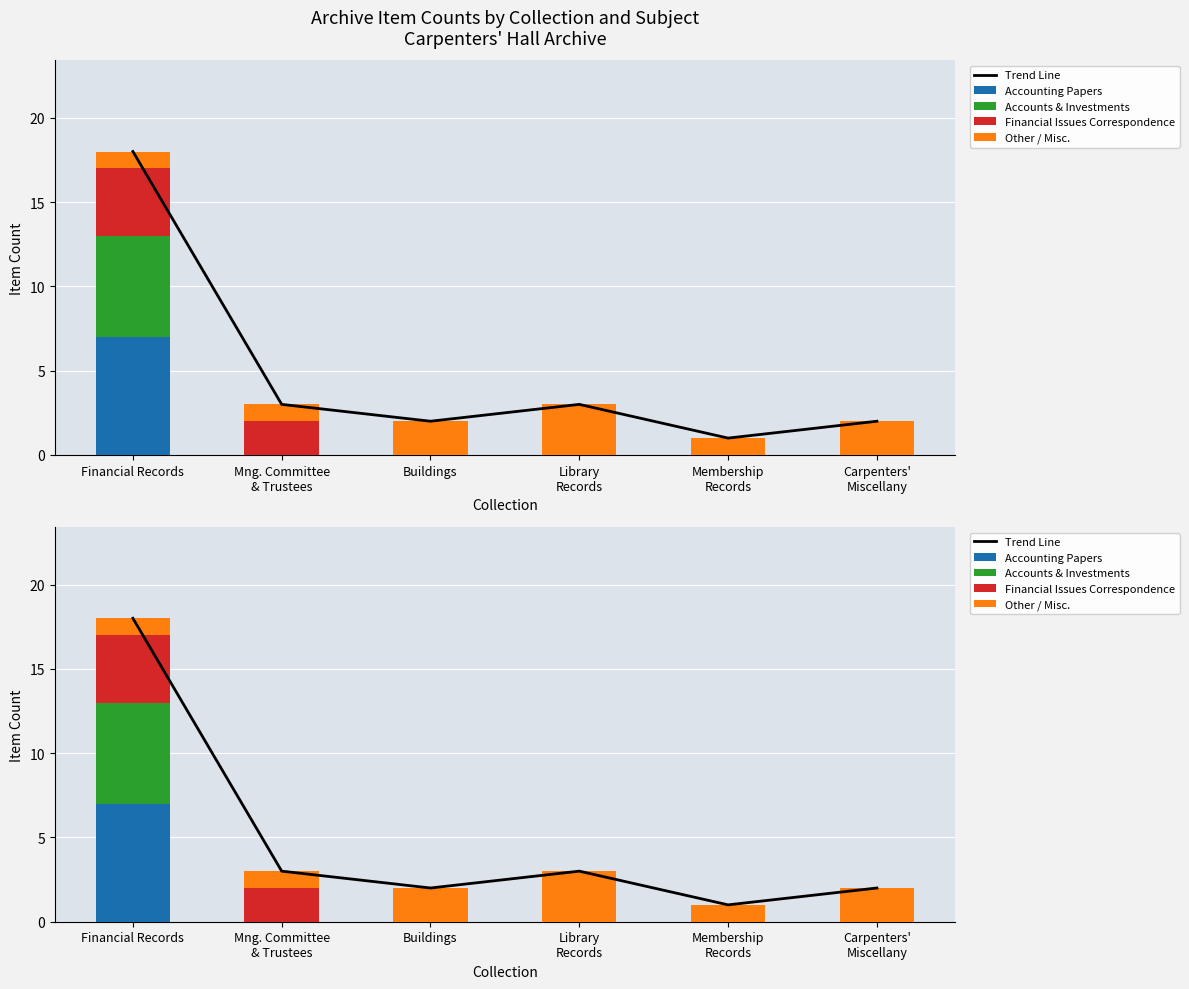

What is the sum of the Other / Misc. values at Membership
Records and Financial Records?

2